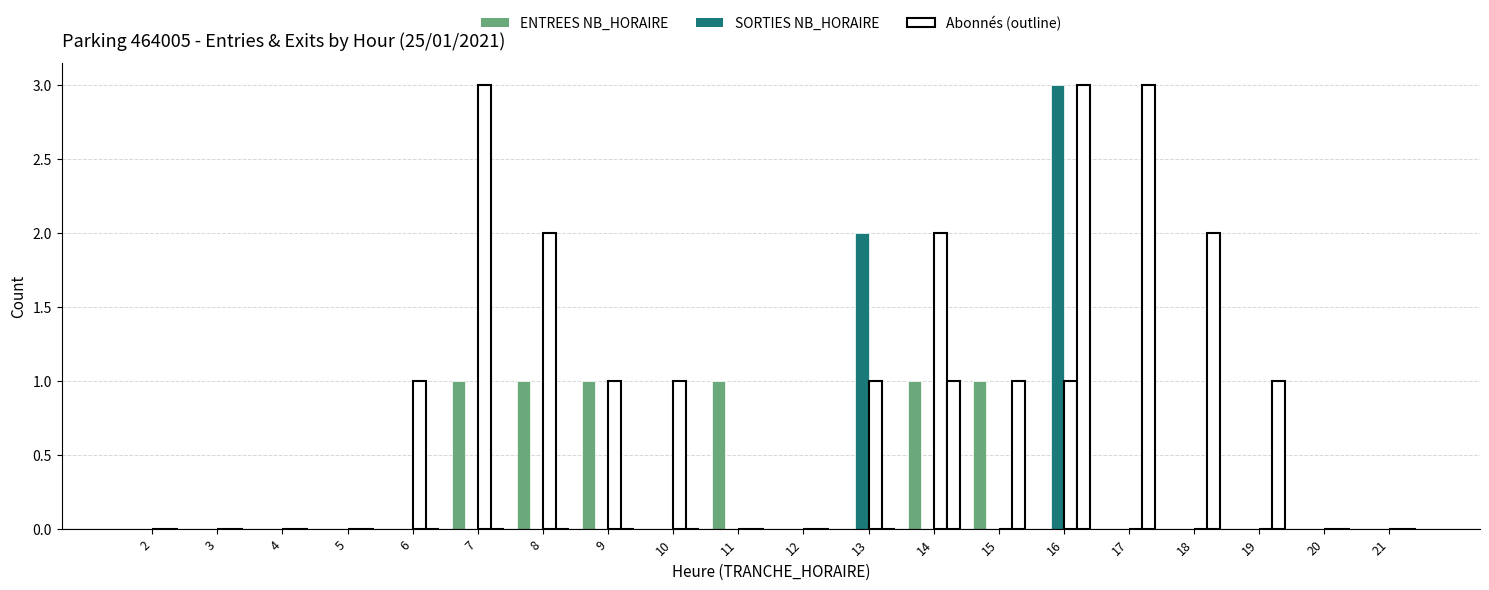

Reading left to right, transcribe all the data shown in this chart.

ENTREES NB_HORAIRE: 2=0	3=0	4=0	5=0	6=0	7=1	8=1	9=1	10=0	11=1	12=0	13=0	14=1	15=1	16=0	17=0	18=0	19=0	20=0	21=0
SORTIES NB_HORAIRE: 2=0	3=0	4=0	5=0	6=0	7=0	8=0	9=0	10=0	11=0	12=0	13=2	14=0	15=0	16=3	17=0	18=0	19=0	20=0	21=0
ENTREES NB_ABONNE (outline): 2=0	3=0	4=0	5=0	6=1	7=3	8=2	9=1	10=1	11=0	12=0	13=1	14=2	15=0	16=1	17=0	18=0	19=0	20=0	21=0
SORTIES NB_ABONNE (outline): 2=0	3=0	4=0	5=0	6=0	7=0	8=0	9=0	10=0	11=0	12=0	13=0	14=1	15=1	16=3	17=3	18=2	19=1	20=0	21=0